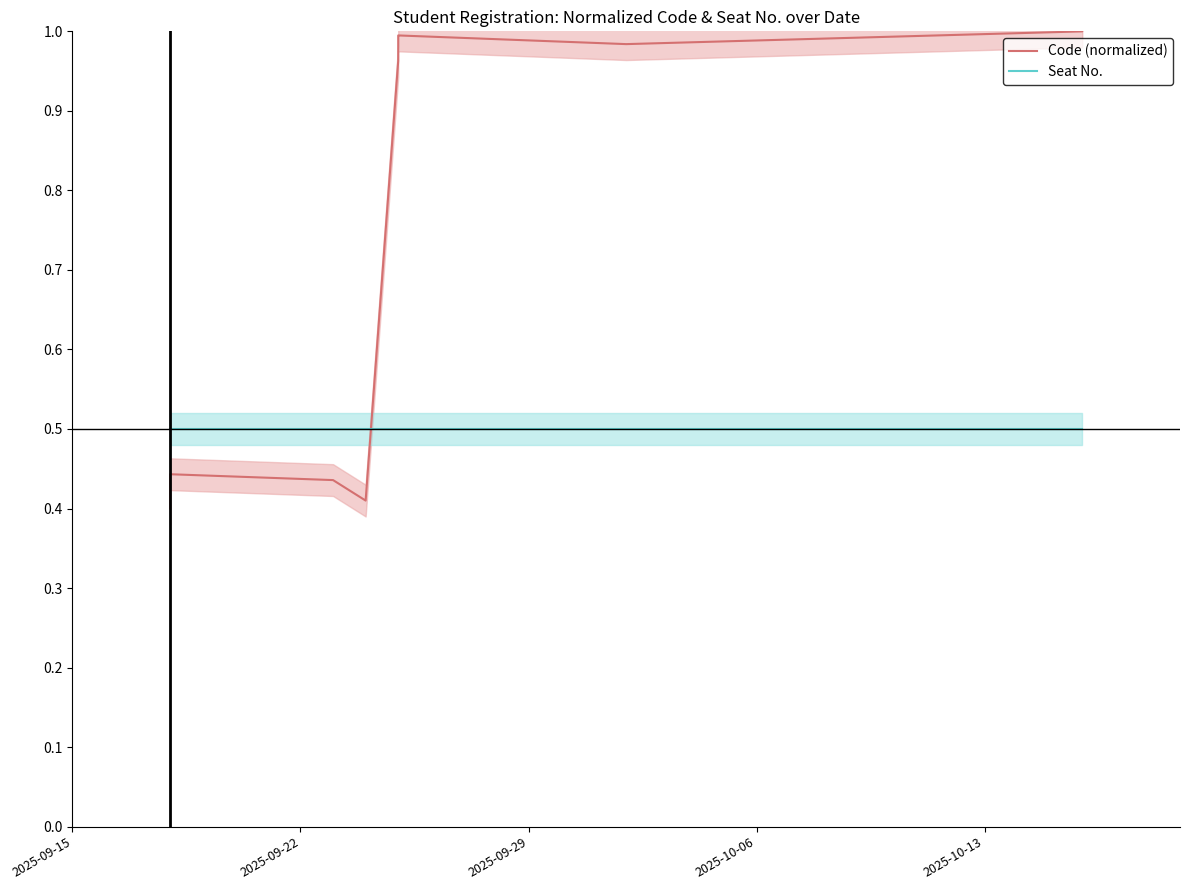

Which series has the widest spread of values?

Code (normalized)